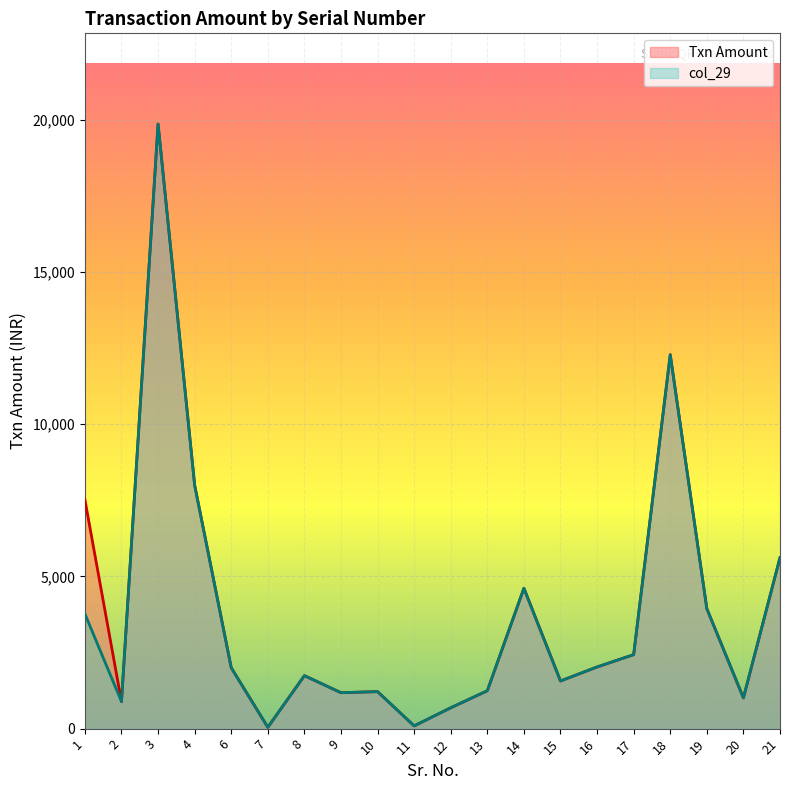

Is the value of Txn Amount at 6 greater than the value of col_29 at 19?

No